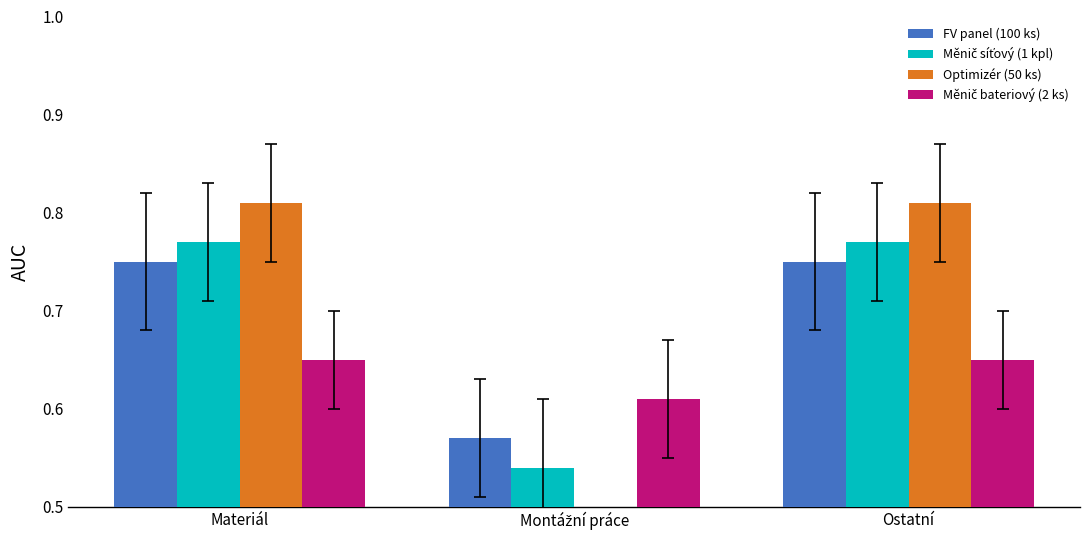

What are all the series names shown in the legend?

FV panel (100 ks), Měnič síťový (1 kpl), Optimizér (50 ks), Měnič bateriový (2 ks)